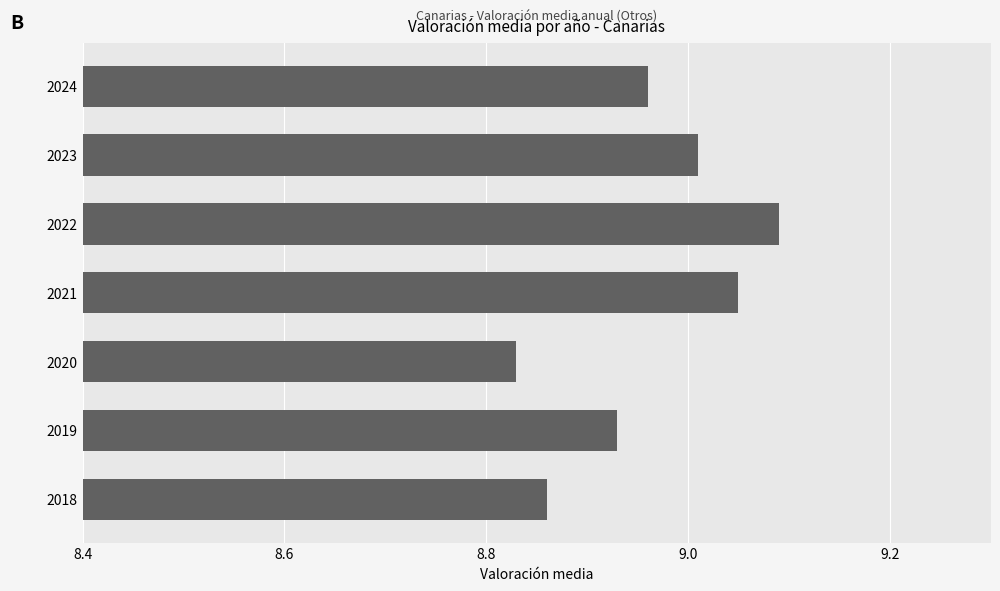

What is the sum of all values?

62.7